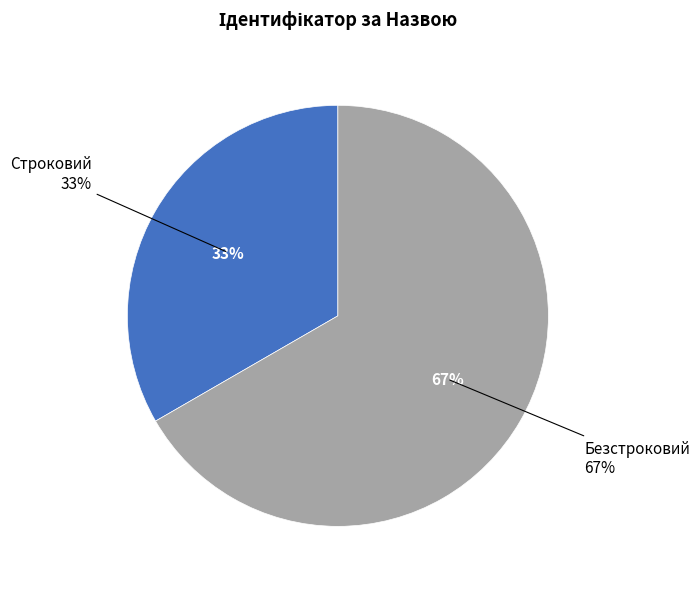

Combined, what portion of the pie is Строковий and Безстроковий?

100.0%